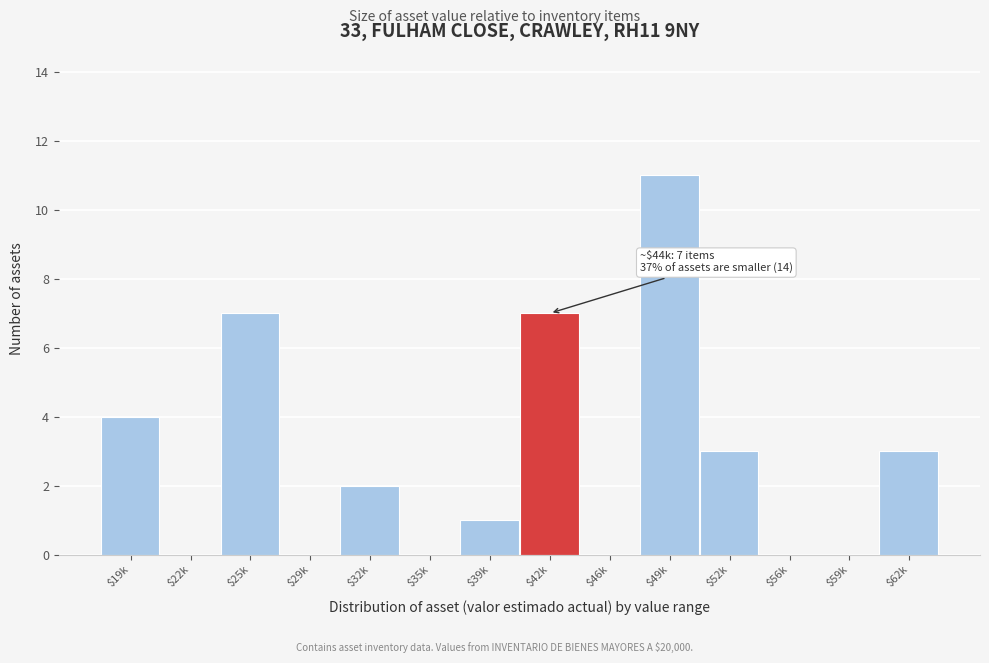

What is the greatest value displayed?

11